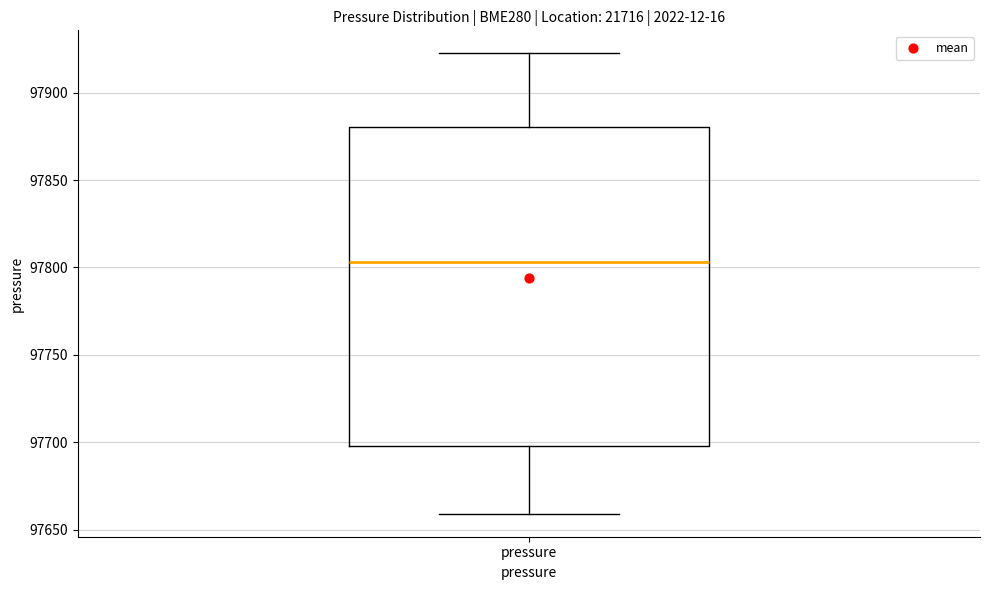

Transcribe this box plot: give where the median line is, the range the box spans, and where the two whiskers end, as read against the y-axis. The values are not printed on the chart, so give them approximately, as read against the axis.

median 97805, box 97700 to 97880, whiskers 97660 to 97925